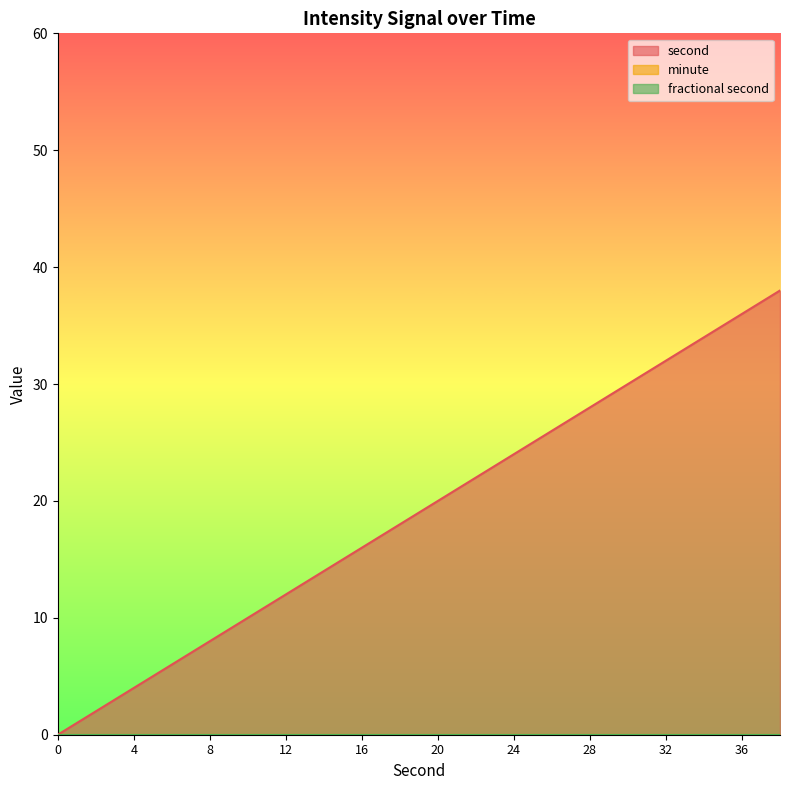

Rank the series at 4 from lowest to highest value.

minute, fractional second, second